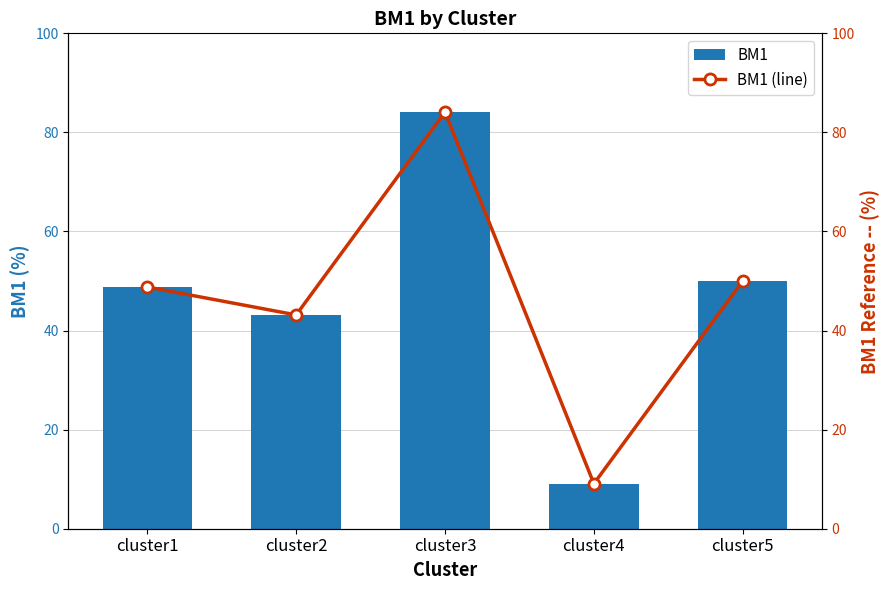

Which series has the widest spread of values?

BM1